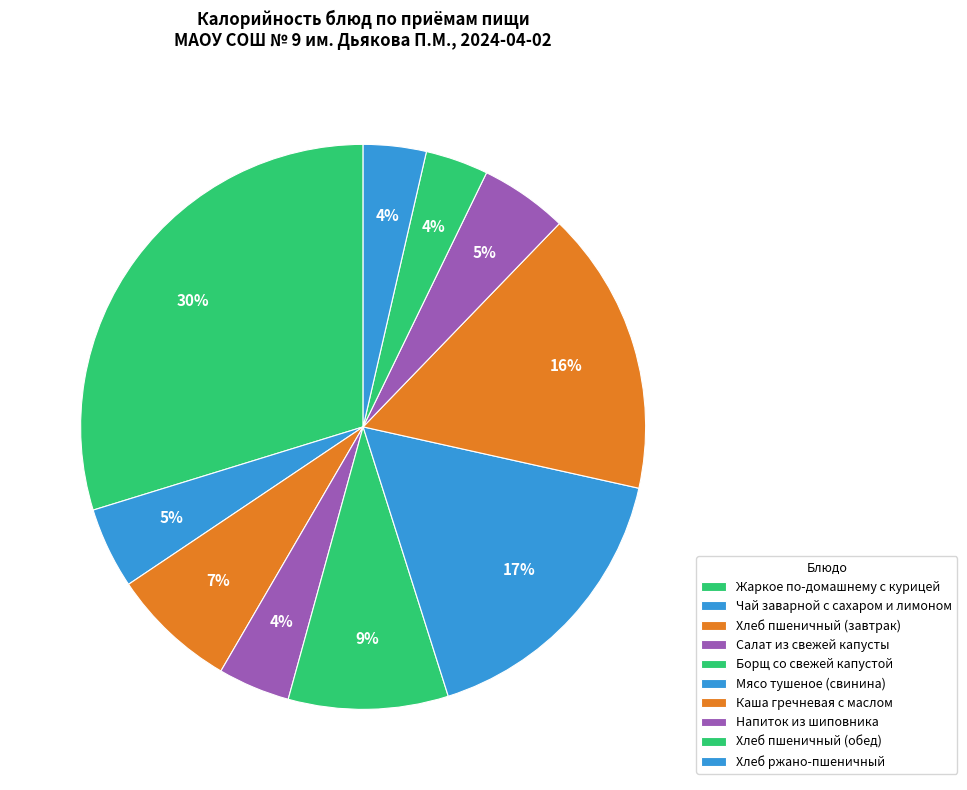

To the nearest percent, what is the average slice percentage?

10%